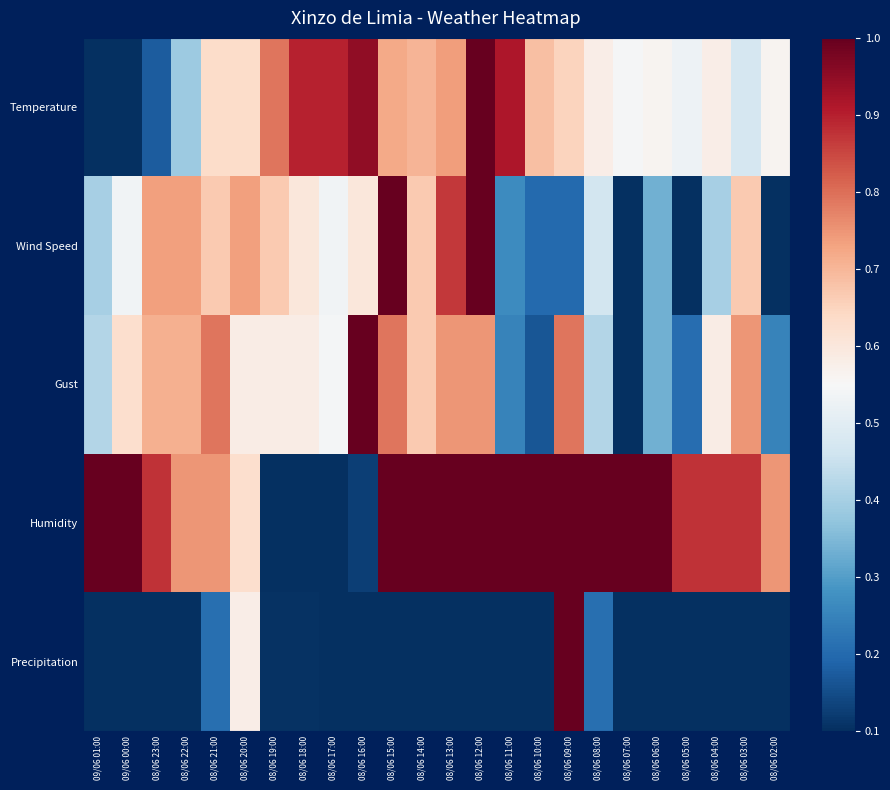

Reading right to left, what are all the values shown in this chart?

Temperature: 08/06 02:00=0.6	08/06 03:00=0.5	08/06 04:00=0.6	08/06 05:00=0.5	08/06 06:00=0.6	08/06 07:00=0.5	08/06 08:00=0.6	08/06 09:00=0.6	08/06 10:00=0.7	08/06 11:00=0.9	08/06 12:00=1.0	08/06 13:00=0.7	08/06 14:00=0.7	08/06 15:00=0.7	08/06 16:00=0.9	08/06 17:00=0.9	08/06 18:00=0.9	08/06 19:00=0.8	08/06 20:00=0.6	08/06 21:00=0.6	08/06 22:00=0.4	08/06 23:00=0.2	09/06 00:00=0.1	09/06 01:00=0.0
Wind Speed: 08/06 02:00=0.0	08/06 03:00=0.7	08/06 04:00=0.4	08/06 05:00=0.0	08/06 06:00=0.3	08/06 07:00=0.0	08/06 08:00=0.5	08/06 09:00=0.2	08/06 10:00=0.2	08/06 11:00=0.3	08/06 12:00=1.0	08/06 13:00=0.9	08/06 14:00=0.7	08/06 15:00=1.0	08/06 16:00=0.6	08/06 17:00=0.5	08/06 18:00=0.6	08/06 19:00=0.7	08/06 20:00=0.7	08/06 21:00=0.7	08/06 22:00=0.7	08/06 23:00=0.7	09/06 00:00=0.5	09/06 01:00=0.4
Gust: 08/06 02:00=0.2	08/06 03:00=0.8	08/06 04:00=0.6	08/06 05:00=0.2	08/06 06:00=0.3	08/06 07:00=0.0	08/06 08:00=0.4	08/06 09:00=0.8	08/06 10:00=0.2	08/06 11:00=0.2	08/06 12:00=0.8	08/06 13:00=0.8	08/06 14:00=0.7	08/06 15:00=0.8	08/06 16:00=1.0	08/06 17:00=0.5	08/06 18:00=0.6	08/06 19:00=0.6	08/06 20:00=0.6	08/06 21:00=0.8	08/06 22:00=0.7	08/06 23:00=0.7	09/06 00:00=0.6	09/06 01:00=0.4
Humidity: 08/06 02:00=0.8	08/06 03:00=0.9	08/06 04:00=0.9	08/06 05:00=0.9	08/06 06:00=1.0	08/06 07:00=1.0	08/06 08:00=1.0	08/06 09:00=1.0	08/06 10:00=1.0	08/06 11:00=1.0	08/06 12:00=1.0	08/06 13:00=1.0	08/06 14:00=1.0	08/06 15:00=1.0	08/06 16:00=0.1	08/06 17:00=0.0	08/06 18:00=0.0	08/06 19:00=0.0	08/06 20:00=0.6	08/06 21:00=0.8	08/06 22:00=0.8	08/06 23:00=0.9	09/06 00:00=1.0	09/06 01:00=1.0
Precipitation: 08/06 02:00=0.0	08/06 03:00=0.0	08/06 04:00=0.0	08/06 05:00=0.0	08/06 06:00=0.0	08/06 07:00=0.0	08/06 08:00=0.2	08/06 09:00=1.0	08/06 10:00=0.1	08/06 11:00=0.1	08/06 12:00=0.0	08/06 13:00=0.0	08/06 14:00=0.0	08/06 15:00=0.1	08/06 16:00=0.0	08/06 17:00=0.0	08/06 18:00=0.1	08/06 19:00=0.1	08/06 20:00=0.6	08/06 21:00=0.2	08/06 22:00=0.0	08/06 23:00=0.0	09/06 00:00=0.0	09/06 01:00=0.0